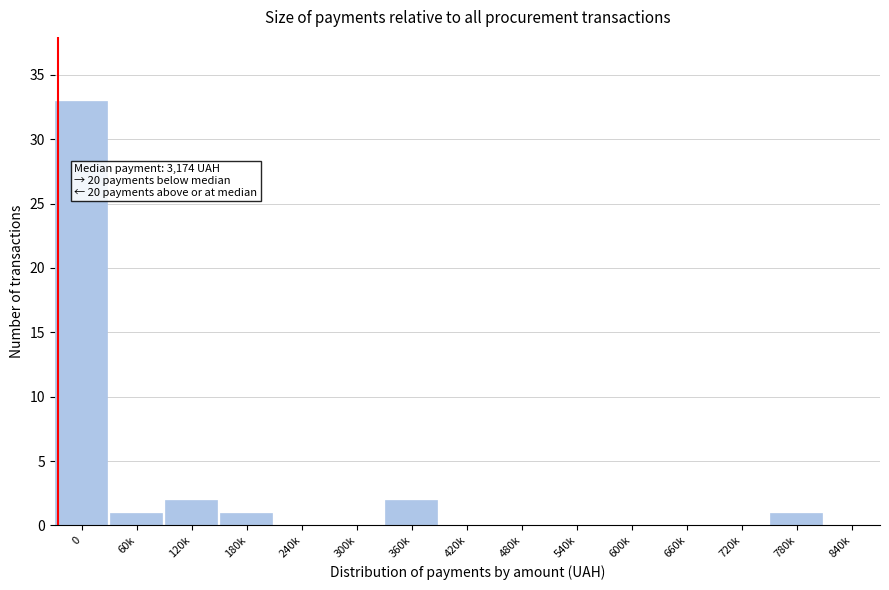

Reading left to right, what are all the values shown in this chart?

0=33	60k=1	120k=2	180k=1	240k=0	300k=0	360k=2	420k=0	480k=0	540k=0	600k=0	660k=0	720k=0	780k=1	840k=0